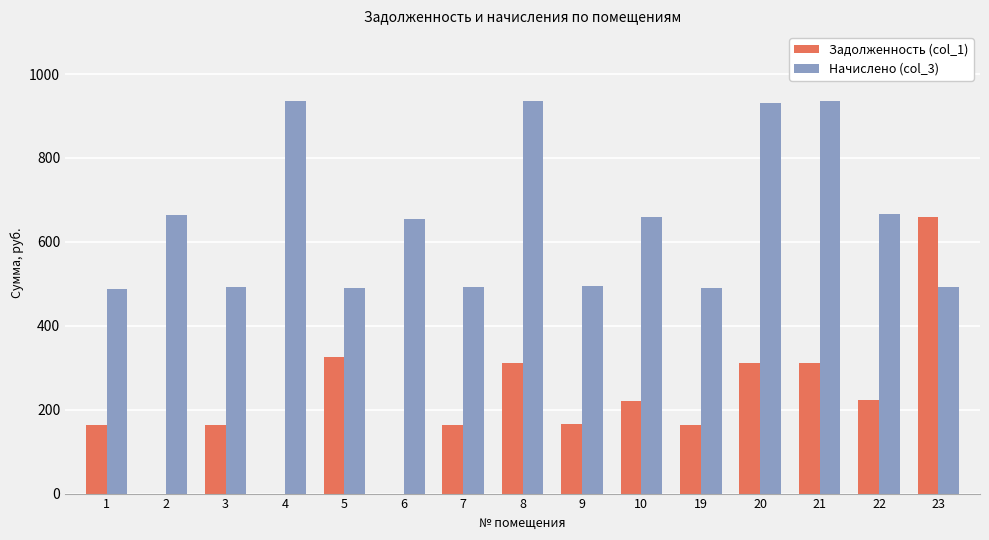

The value of Задолженность (col_1) at 19 is 290.5. True or false?

False